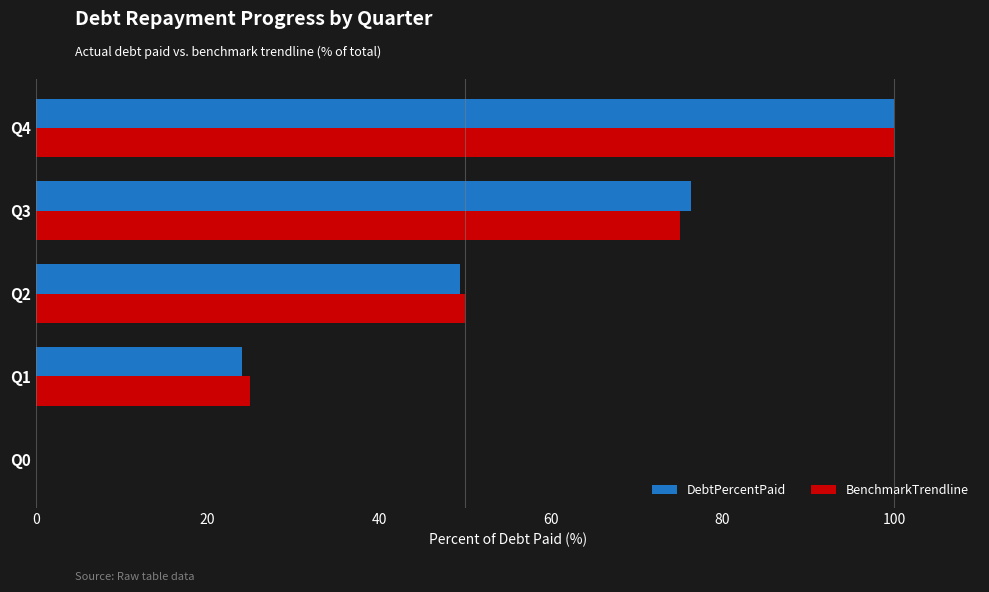

At which label does DebtPercentPaid reach its peak?

Q4